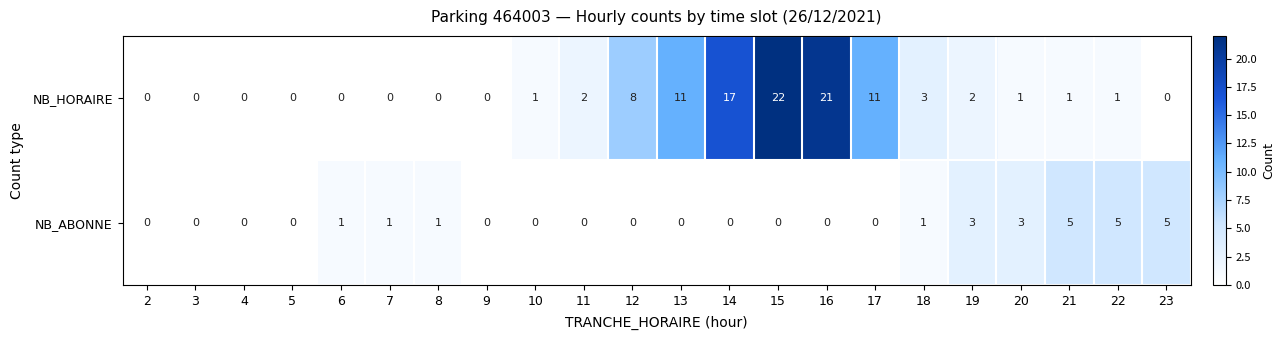

True or false: NB_ABONNE has a value of 2 at 19.

False